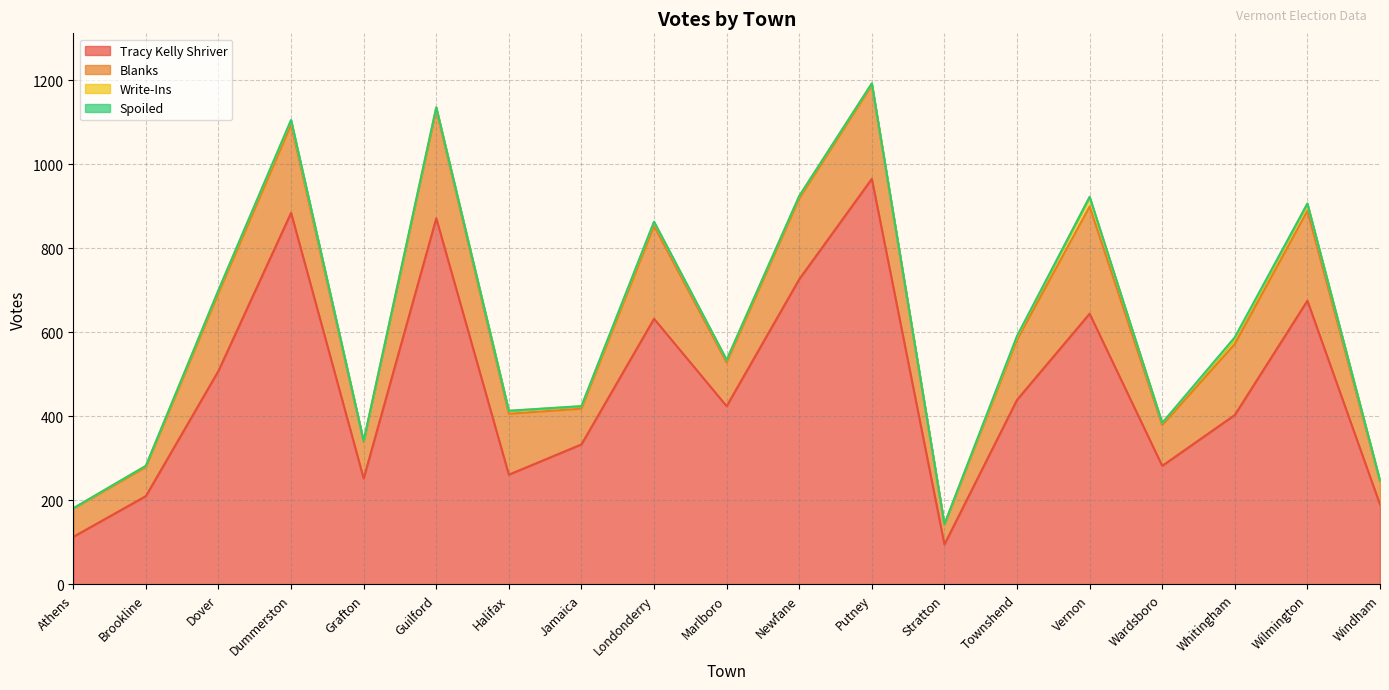

What are all the series names shown in the legend?

Tracy Kelly Shriver, Blanks, Write-Ins, Spoiled